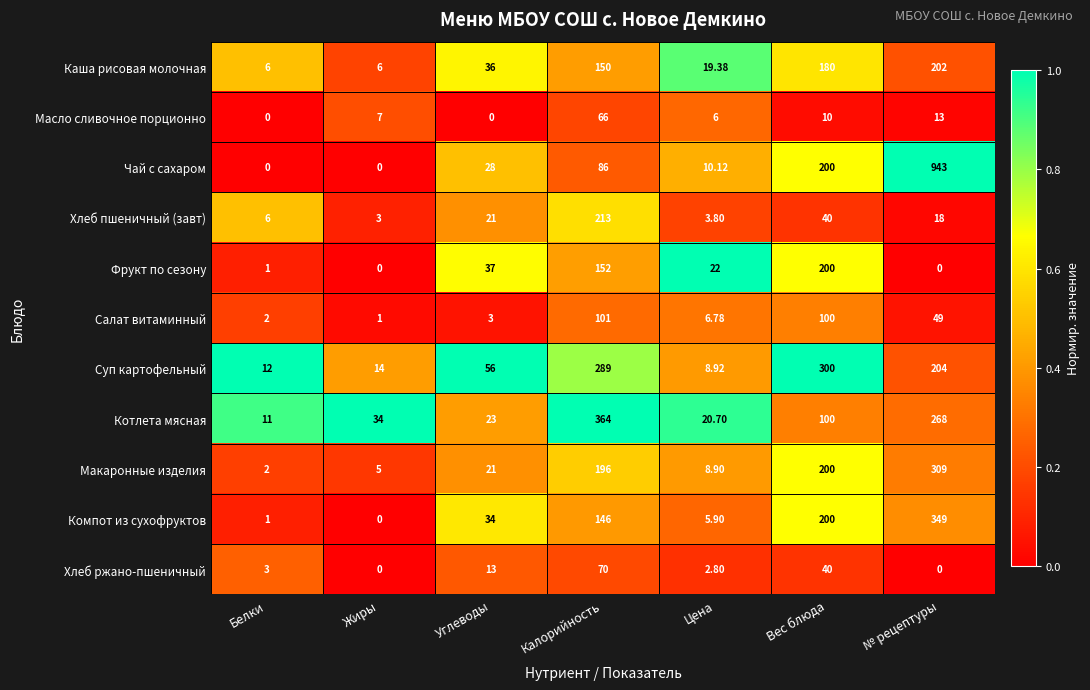

Rank the categories by Хлеб пшеничный (завт) value from lowest to highest.

Жиры, Цена, Белки, № рецептуры, Углеводы, Вес блюда, Калорийность